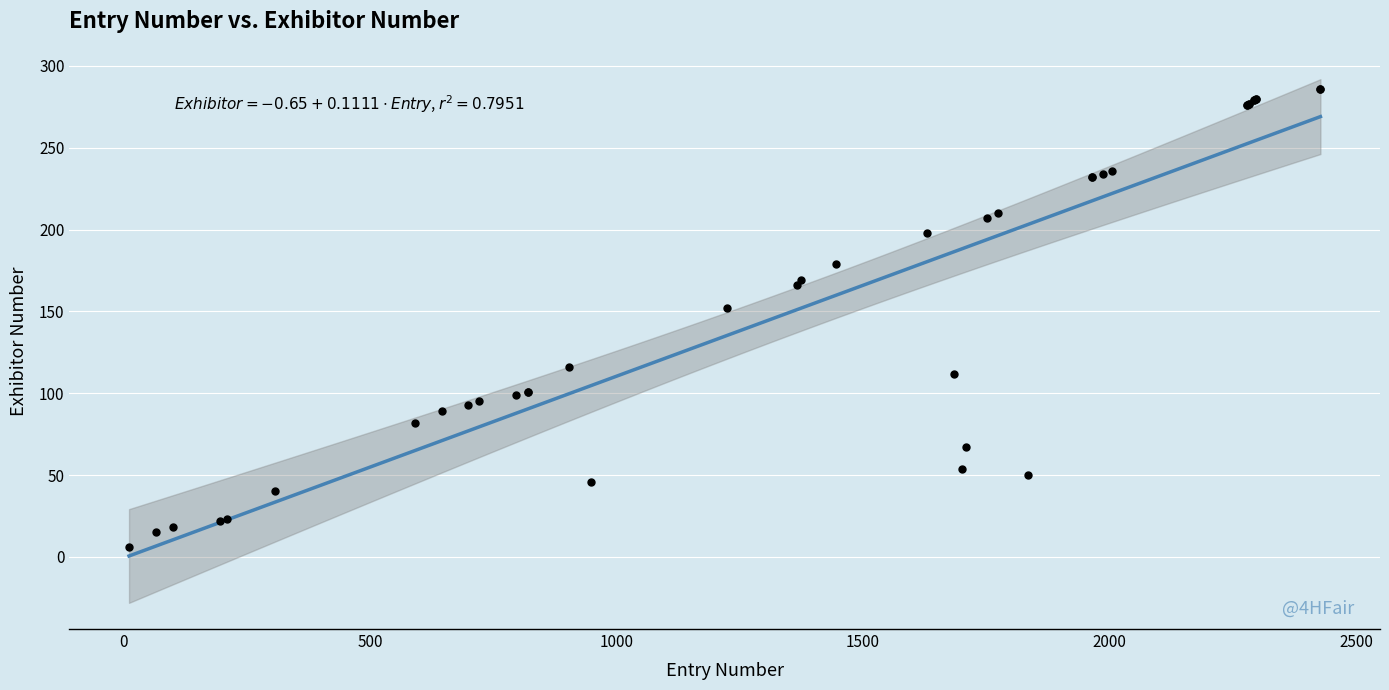

What Y value in the scatter plot is closest to 146?

152